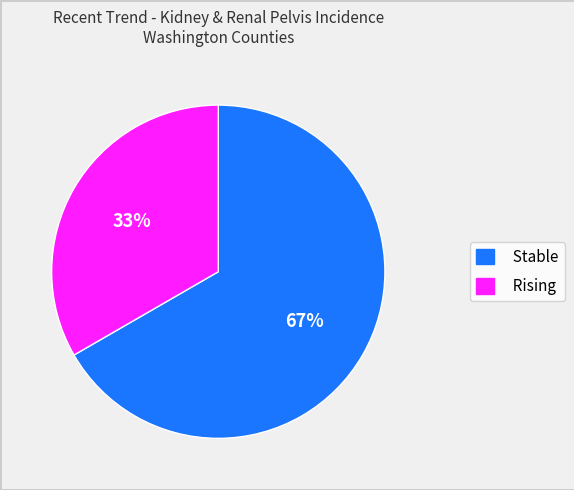

How many segments does this pie chart have?

2